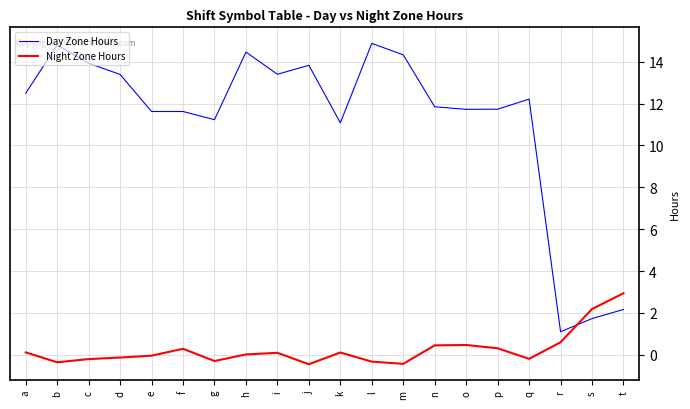

Where do Day Zone Hours and Night Zone Hours first cross each other?

r and s